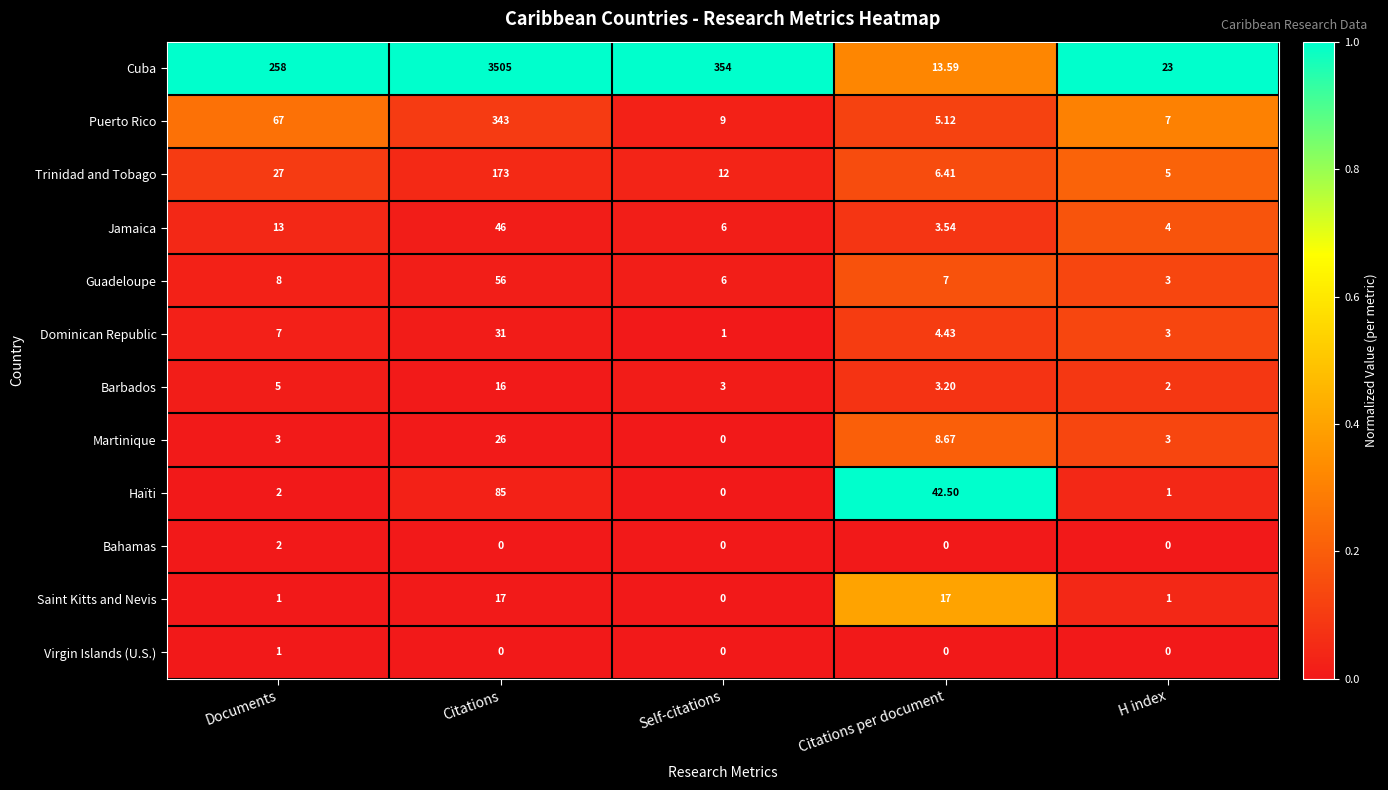

Which series has the widest spread of values?

Cuba